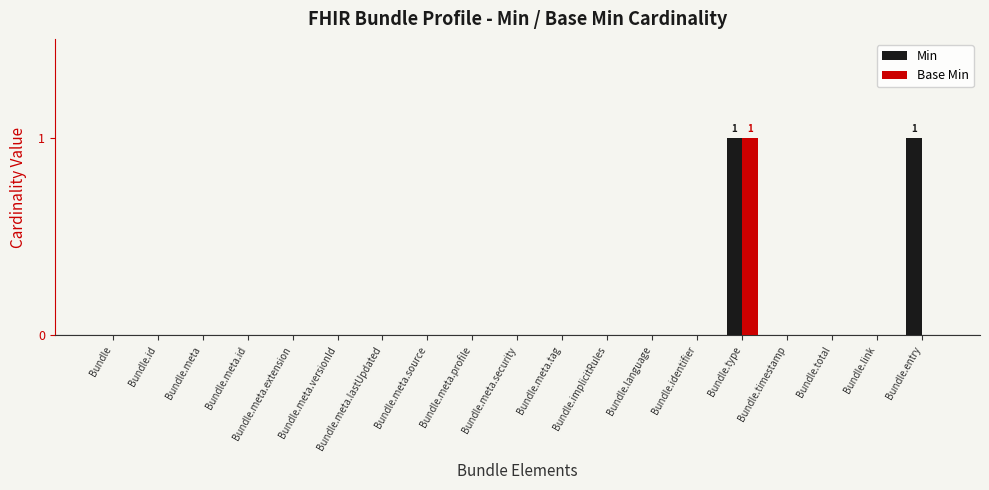

Are the bars horizontal?

No